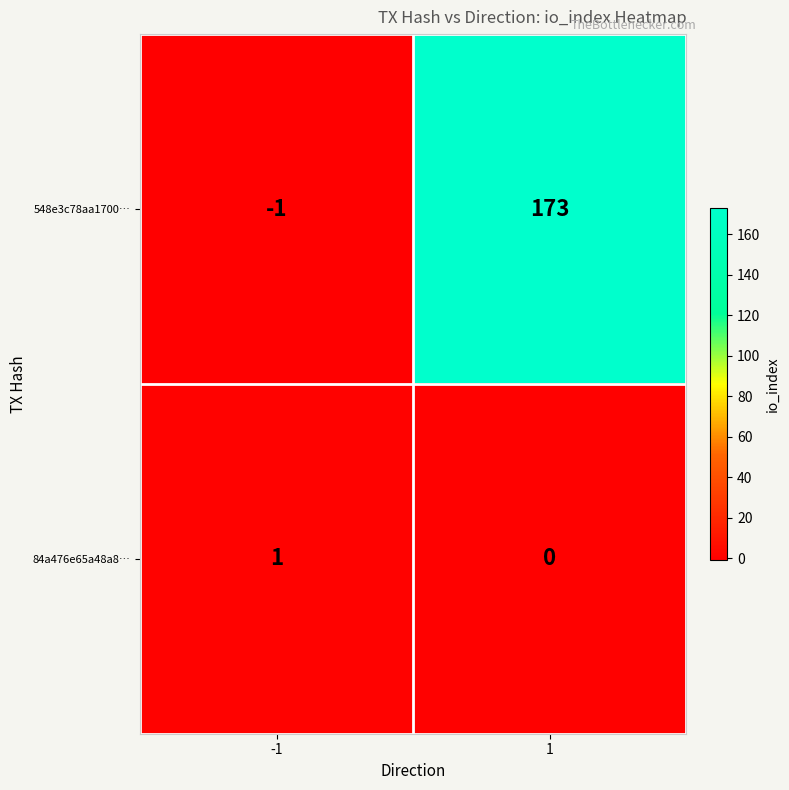

Which series has the largest range (max minus min)?

548e3c78aa1700…